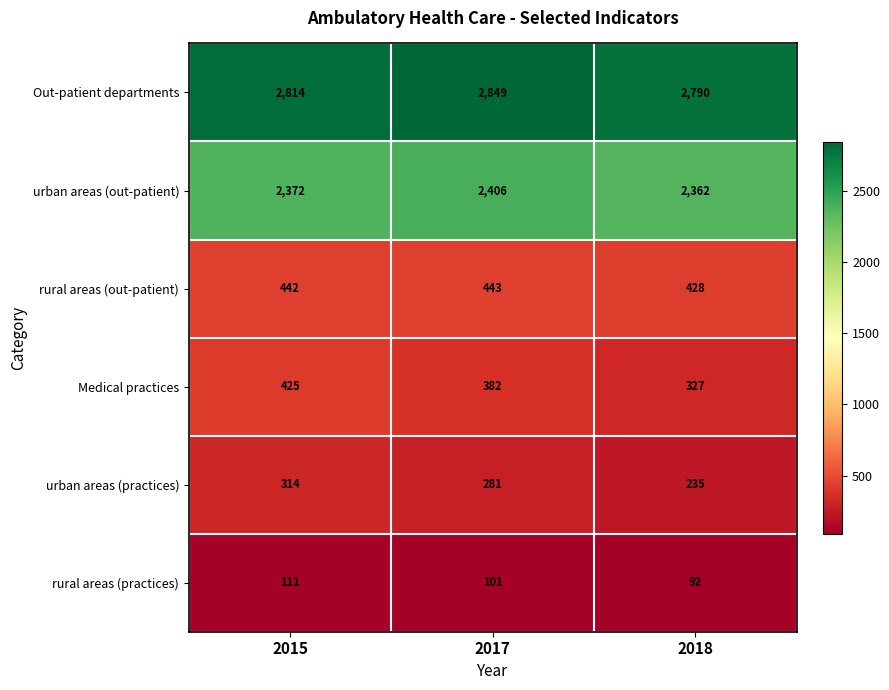

Which category has the highest value in the urban areas (practices) series?

2015